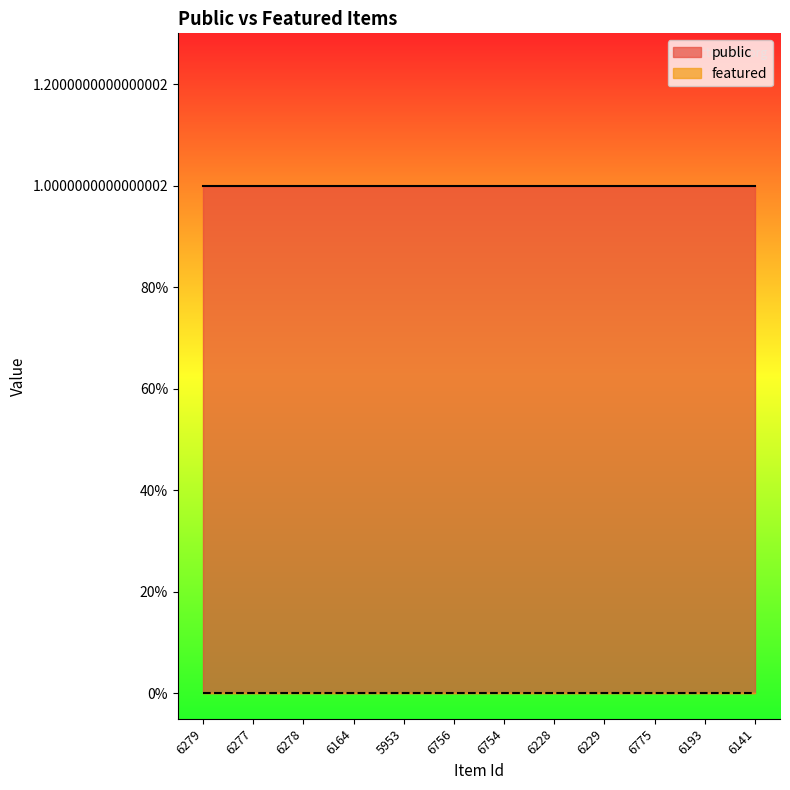

The public series shows 1 at 6141. True or false?

True